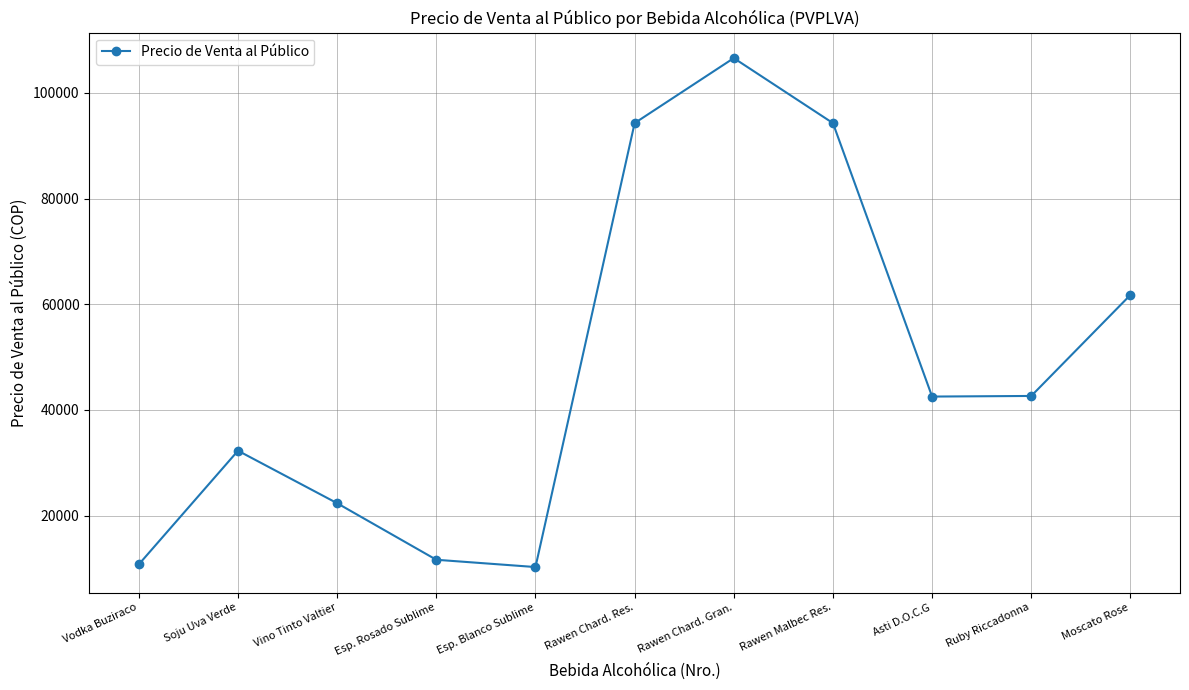

Does the chart have visible grid lines?

Yes